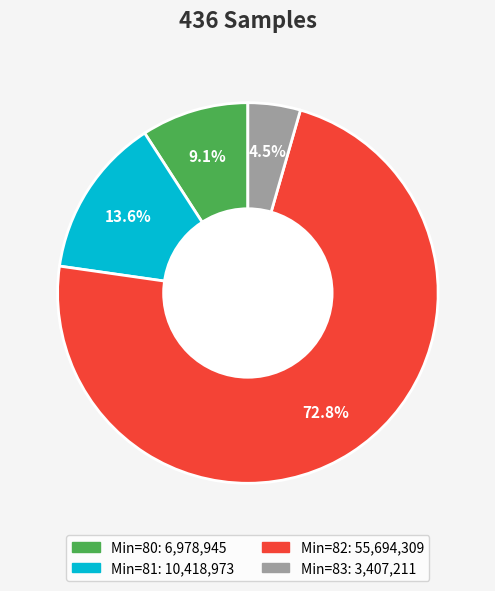

Is there any slice that represents more than half of the pie?

Yes